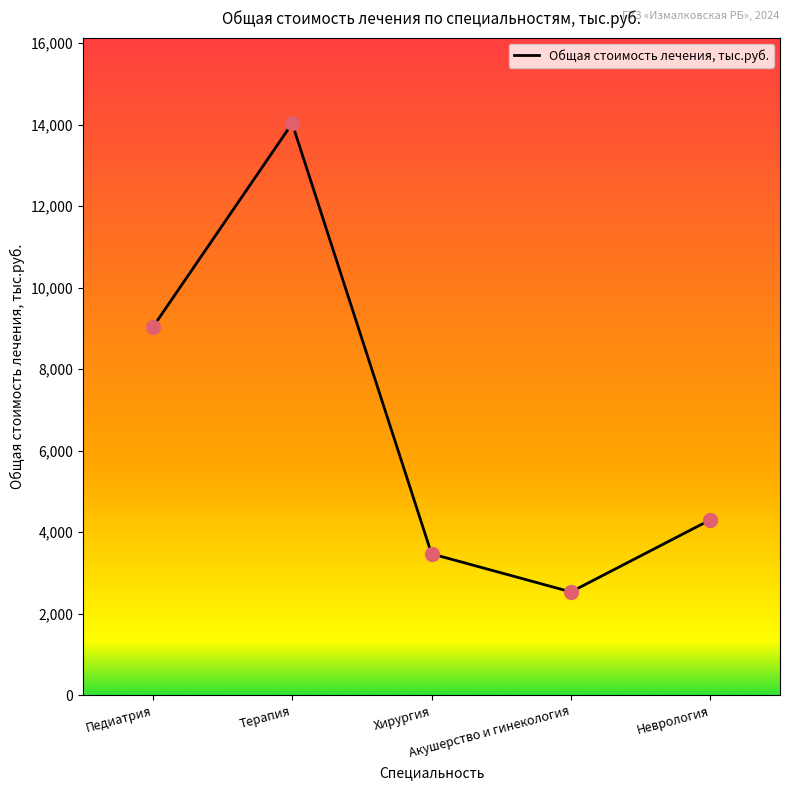

Approximately how many times larger is the value at Терапия compared to Хирургия?

4.0